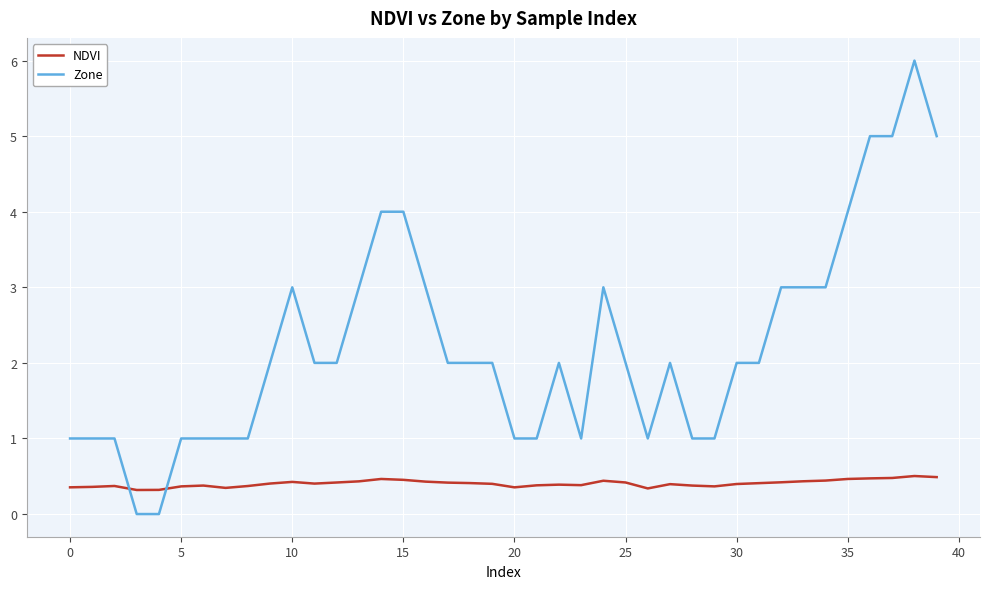

Rank the series by their maximum value, from lowest to highest.

NDVI, Zone